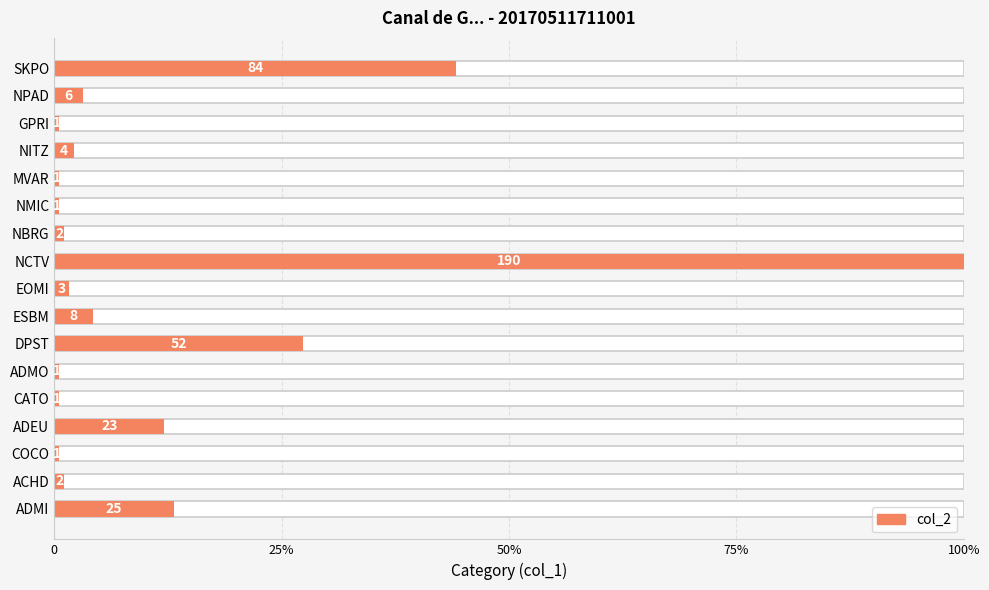

How many series are shown in this chart?

1